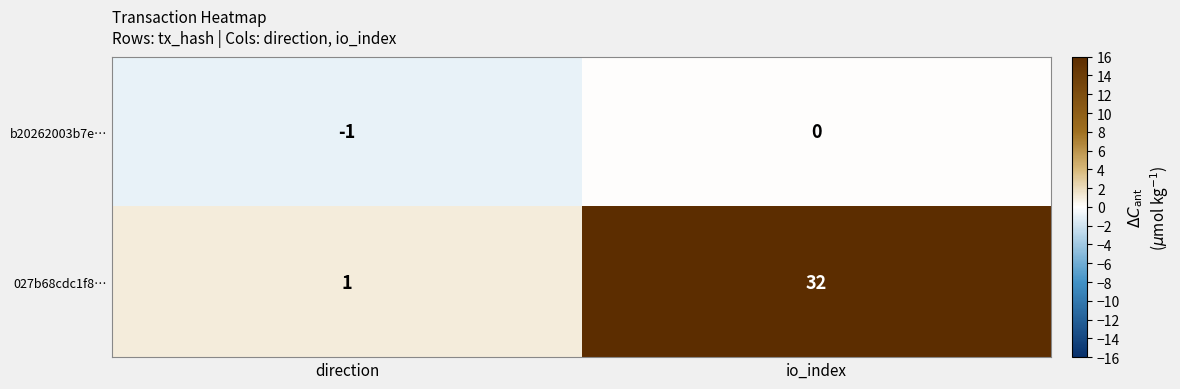

Which series has the widest spread of values?

027b68cdc1f8…